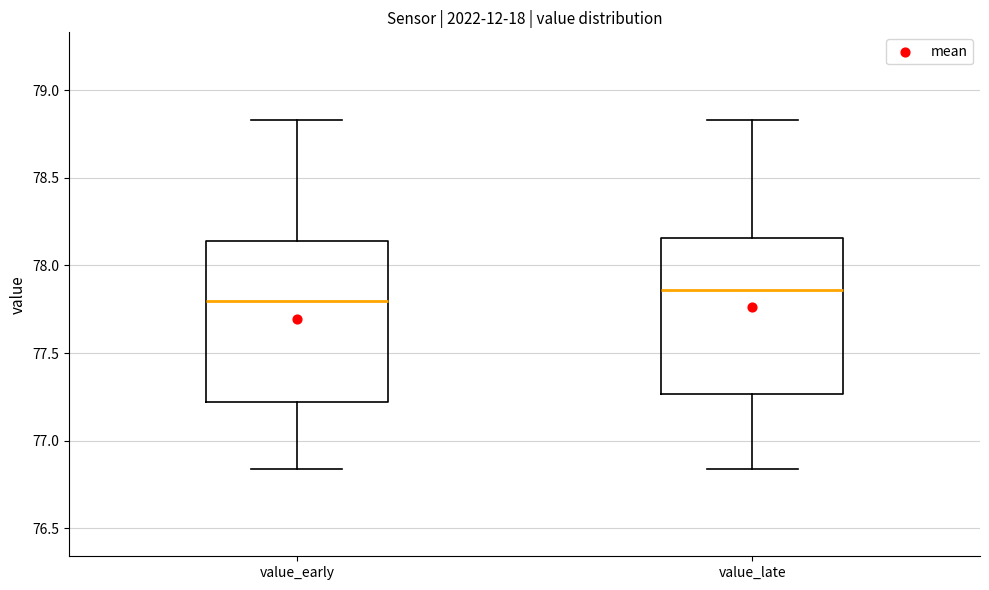

Reading left to right, read every box against the y-axis: the position of its median line, the range the box covers, and the ends of its whiskers. The values are not printed on the chart, so give them approximately, as read against the axis.

value_early: median 77.80, box 77.20 to 78.15, whiskers 76.85 to 78.85
value_late: median 77.85, box 77.25 to 78.15, whiskers 76.85 to 78.85